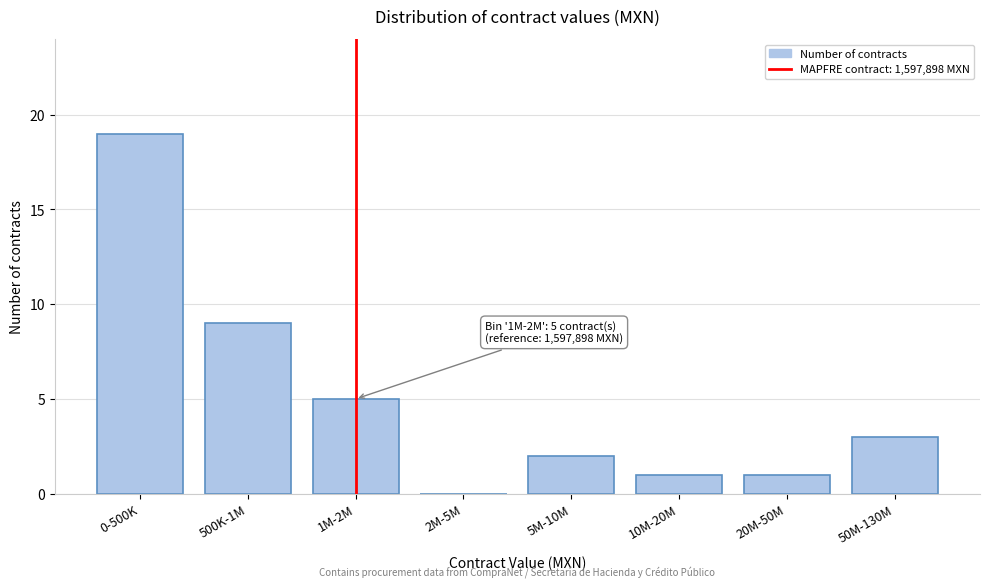

Reading left to right, what are all the values shown in this chart?

0-500K=19	500K-1M=9	1M-2M=5	2M-5M=0	5M-10M=2	10M-20M=1	20M-50M=1	50M-130M=3